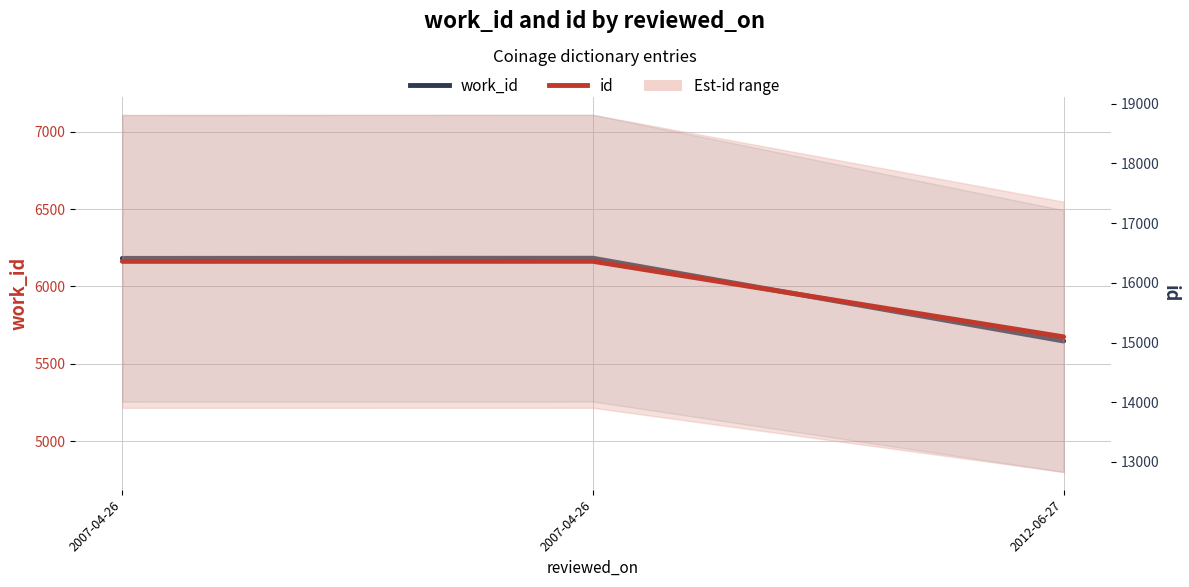

Reading right to left, transcribe all the data shown in this chart.

work_id: 5647	6183	6182
id: 15095	16360	16359